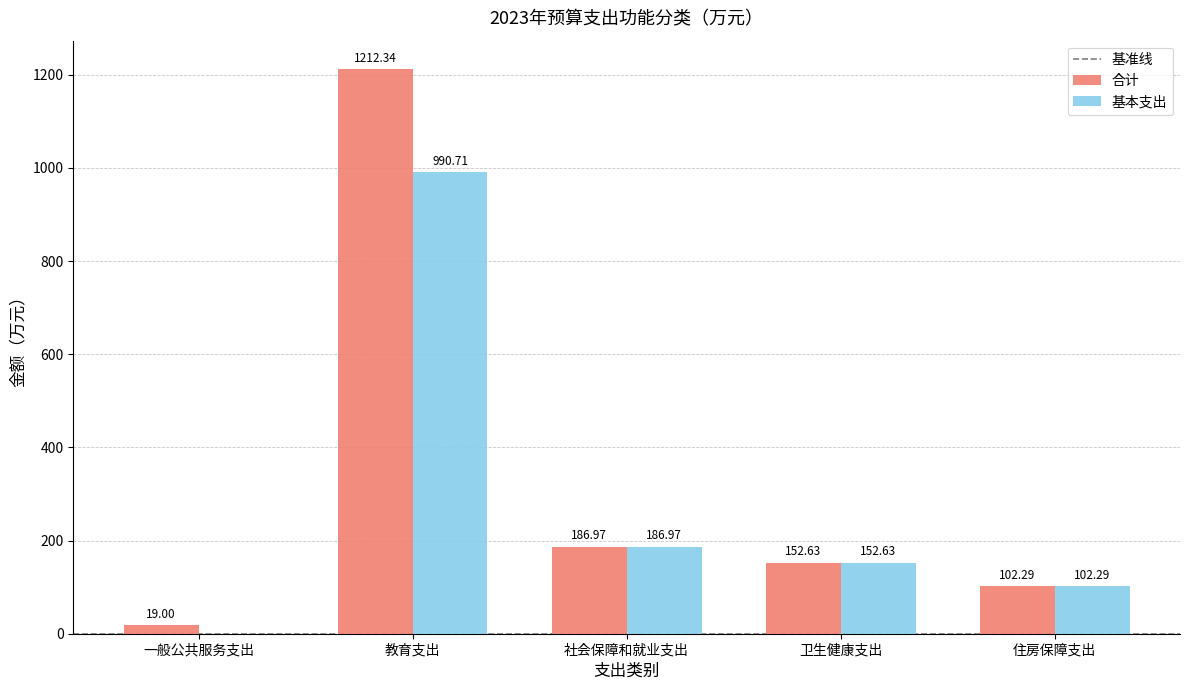

Are the bars horizontal?

No